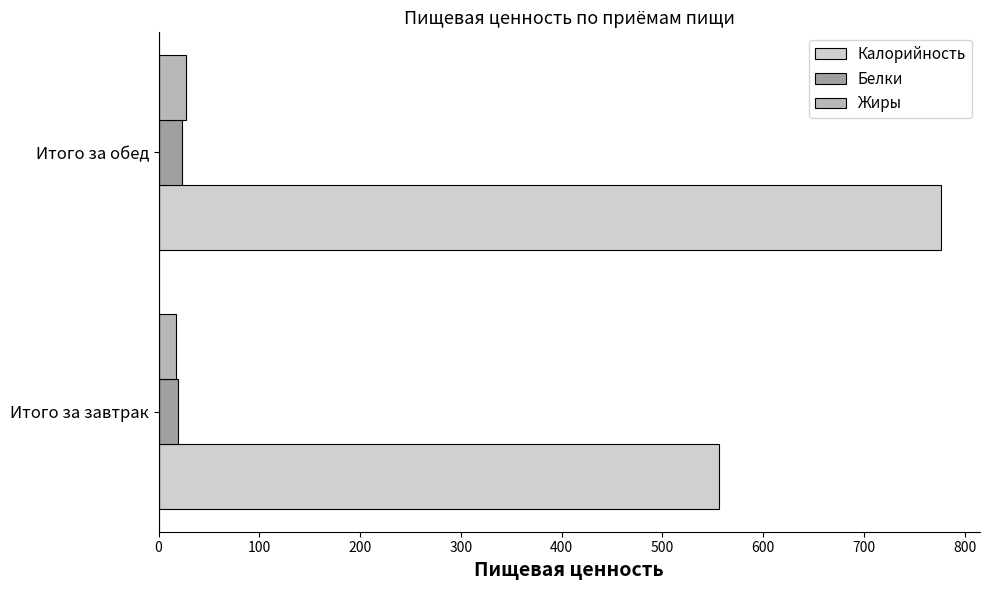

What is the sum of all Жиры values?

44.5